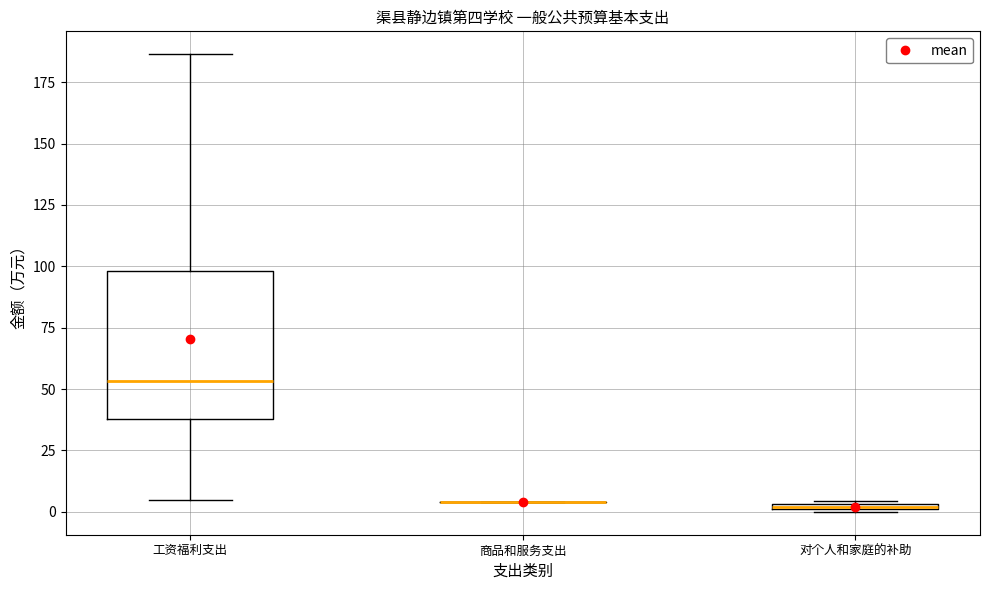

Where is the upper edge of the box for 工资福利支出 on the y-axis? The values are not printed on the chart, so give them approximately, as read against the axis.

100